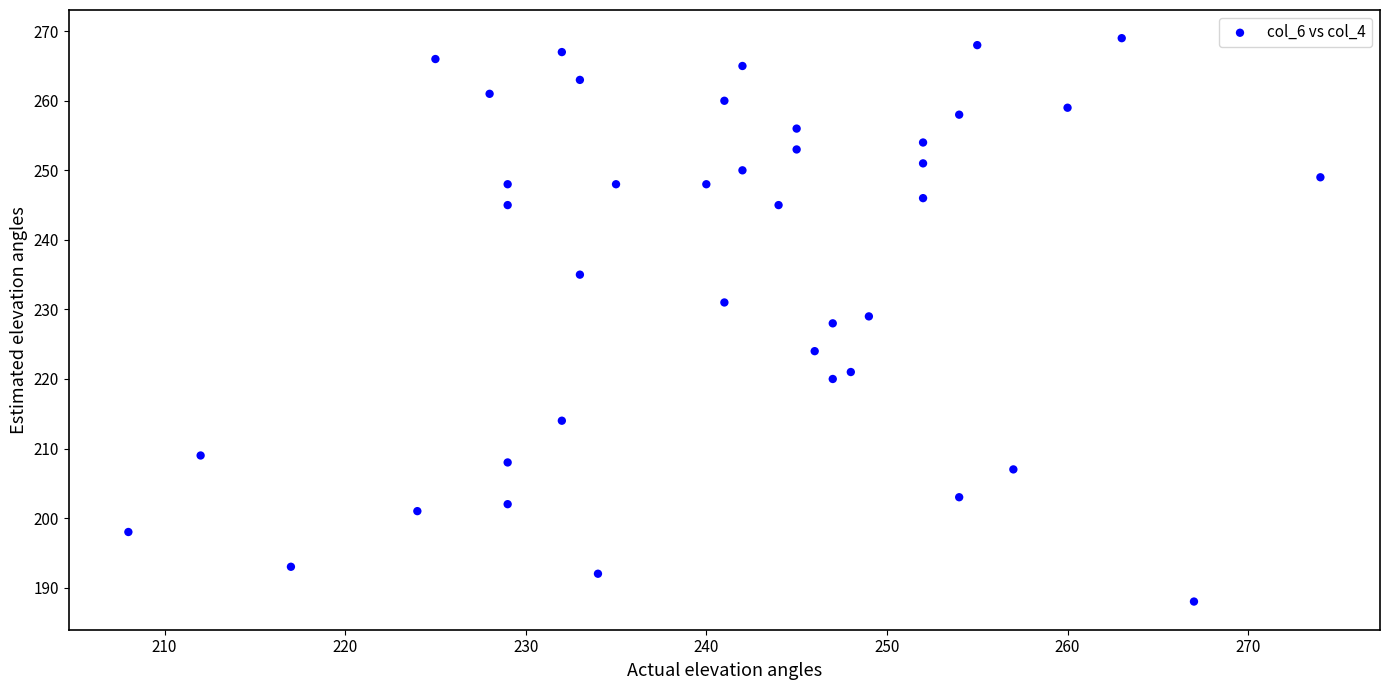

What is the range of X values (max minus min)?

66